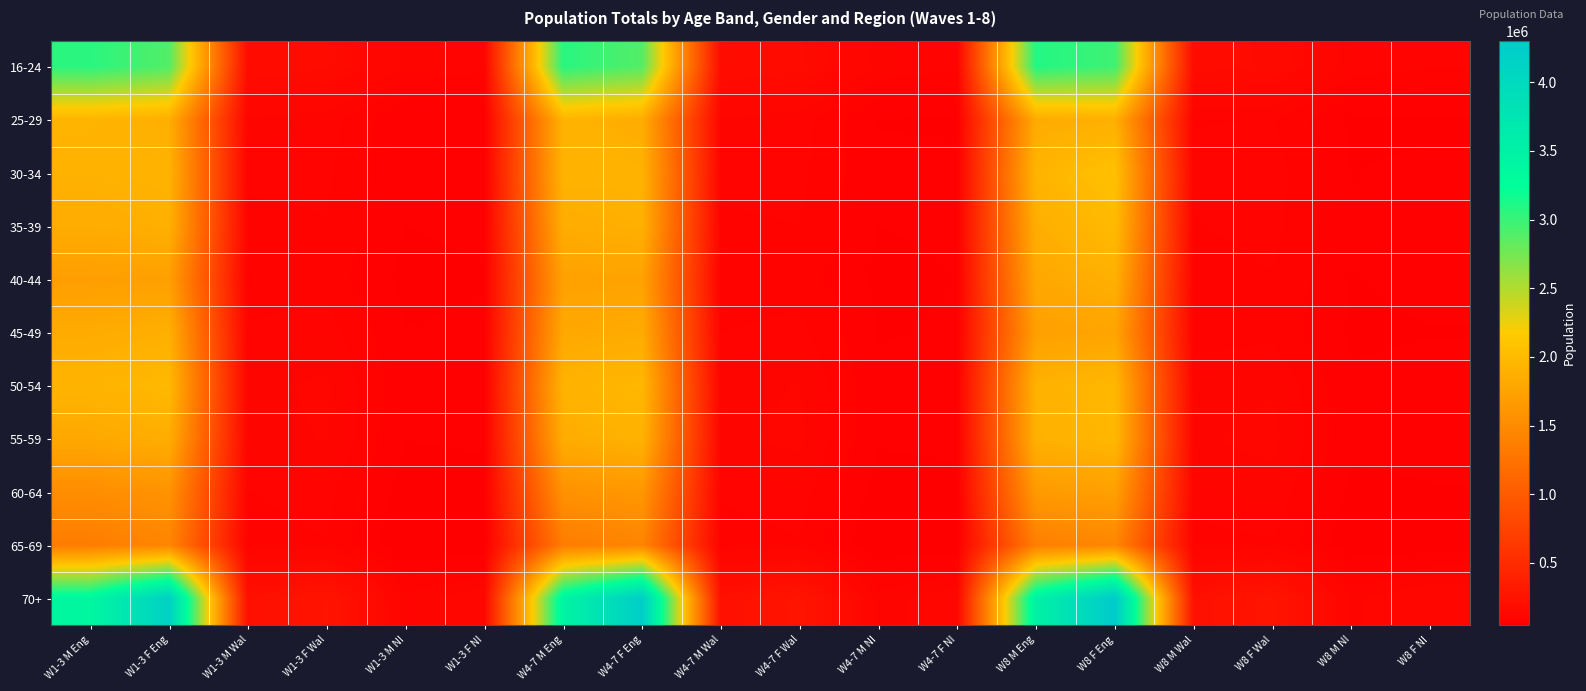

Which series has the largest total across all categories?

70+